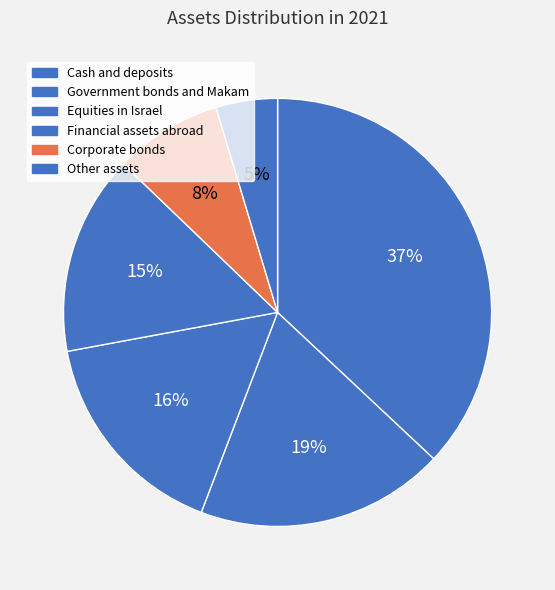

Does Other assets account for over 50% of the chart?

No